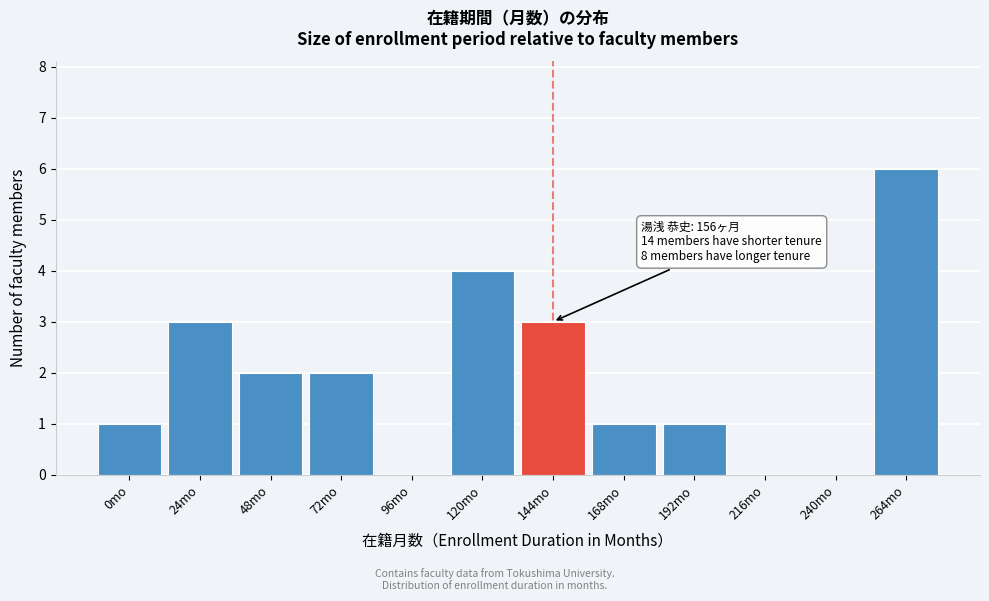

Reading left to right, what are all the values shown in this chart?

0mo=1	24mo=3	48mo=2	72mo=2	96mo=0	120mo=4	144mo=3	168mo=1	192mo=1	216mo=0	240mo=0	264mo=6